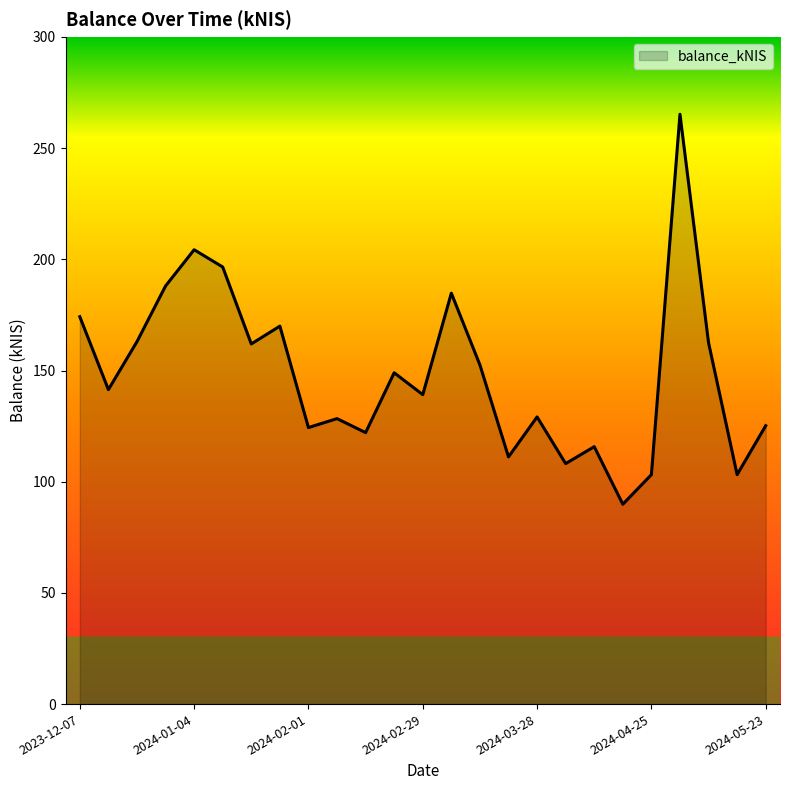

How many lines are shown in the chart?

1